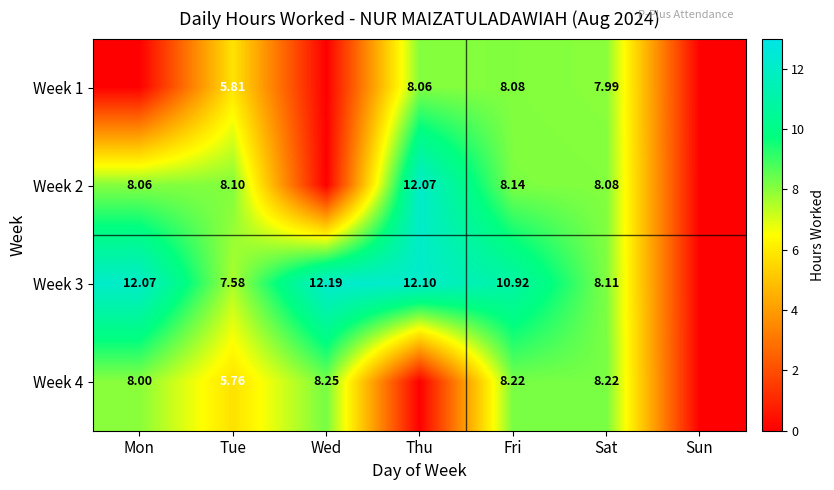

Count the number of data series in this chart.

4